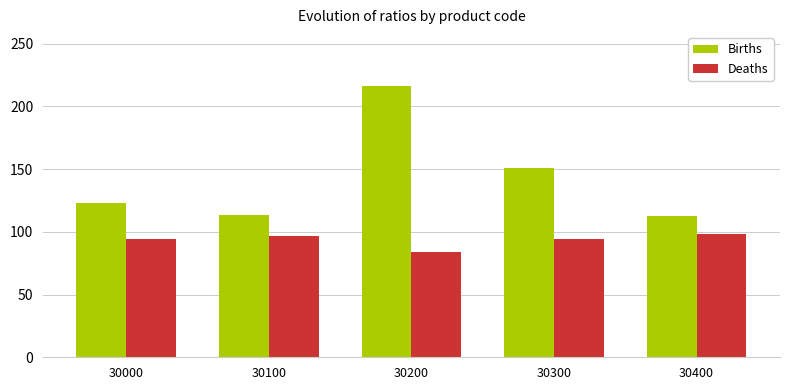

What is the sum of all Deaths values?

467.8